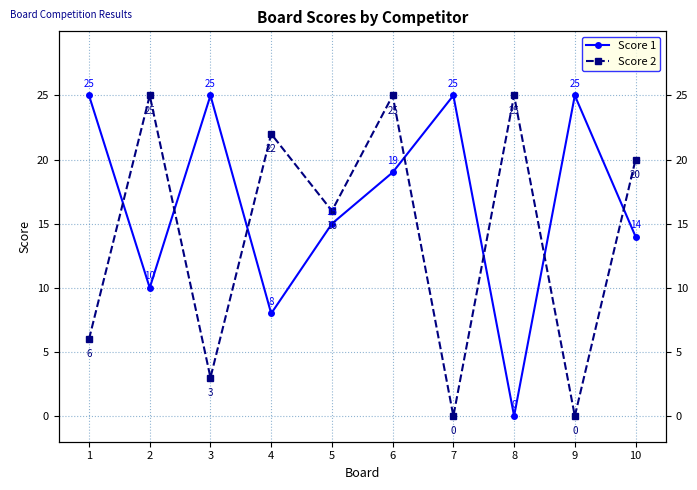

Reading left to right, transcribe all the data shown in this chart.

Score 1: 25	10	25	8	15	19	25	0	25	14
Score 2: 6	25	3	22	16	25	0	25	0	20